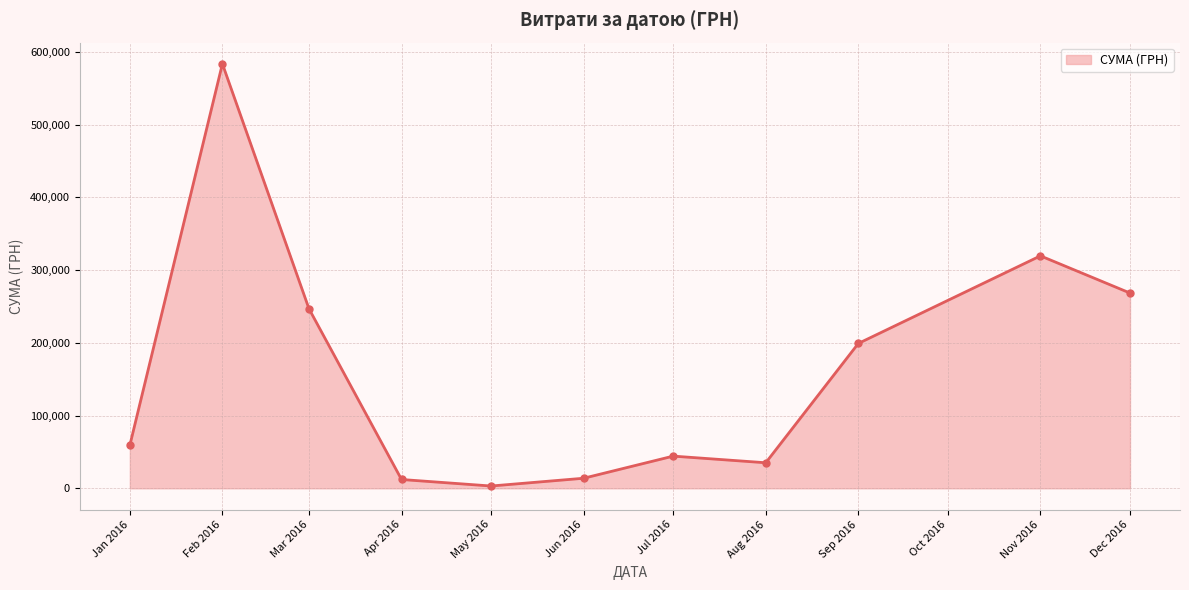

How many values exceed 59222?

6